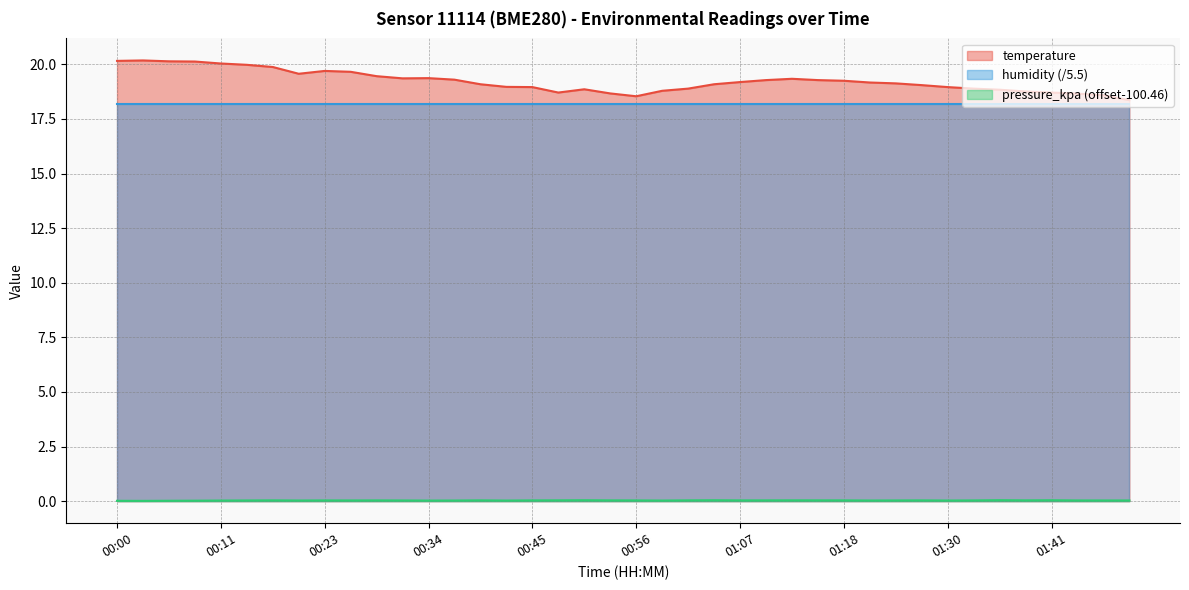

What is the greatest value displayed?

20.2